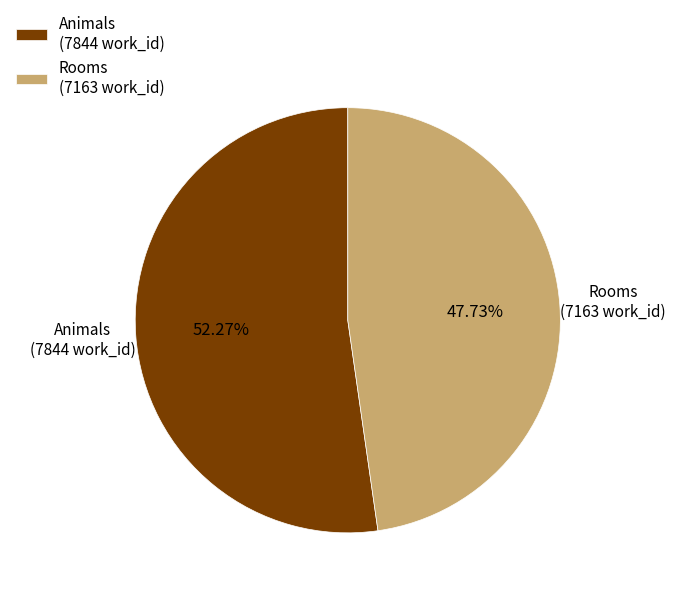

Which has a higher value, Rooms (7163 work_id) or Animals (7844 work_id)?

Animals (7844 work_id)